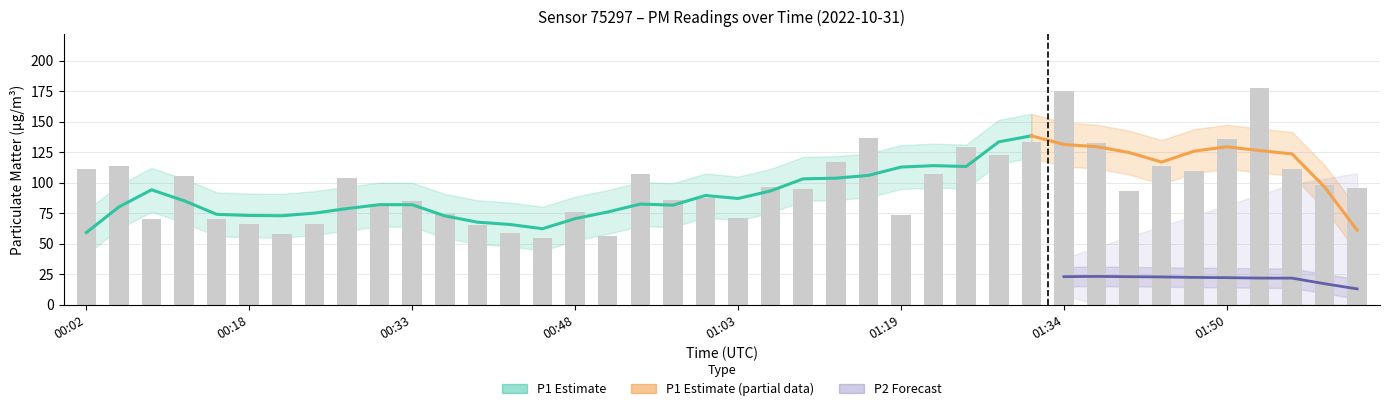

Reading left to right, what are all the values shown in this chart?

00:02=111.1	00:05=113.6	00:08=70.5	00:11=105.2	00:15=70.1	00:18=66.3	00:21=57.8	00:24=65.9	00:27=104.0	00:30=80.9	00:33=85.0	00:36=73.9	00:39=65.5	00:42=58.4	00:45=55.0	00:48=75.6	00:51=56.5	00:54=107.0	00:57=85.6	01:00=87.5	01:03=71.1	01:07=96.1	01:10=94.7	01:13=116.7	01:16=137.0	01:19=73.8	01:22=107.5	01:25=128.8	01:28=122.5	01:31=133.5	01:34=174.8	01:37=132.2	01:40=93.2	01:43=113.6	01:46=109.5	01:50=135.7	01:53=177.3	01:56=110.8	01:59=98.2	02:02=95.7